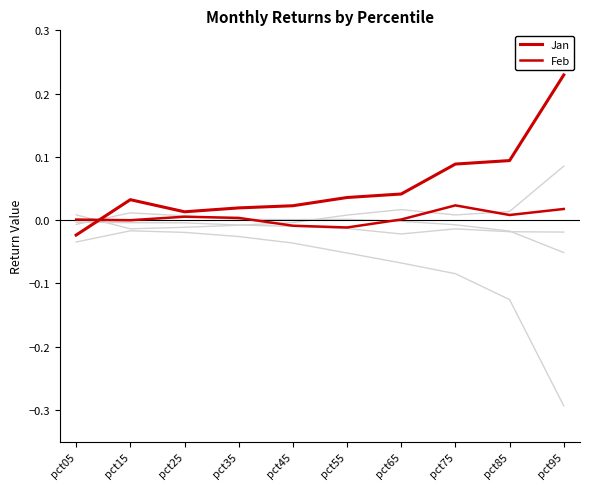

Is this an area chart (filled region under the line)?

No